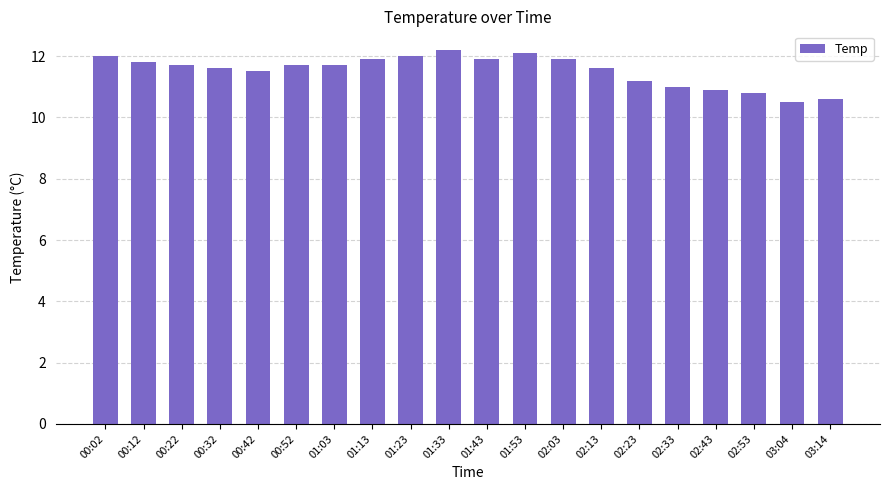

What is the minimum value shown in the chart?

10.5